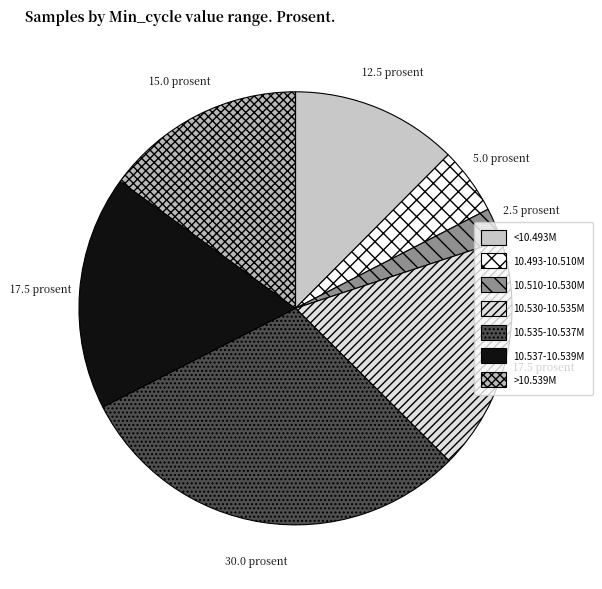

Does any single category account for the majority?

No